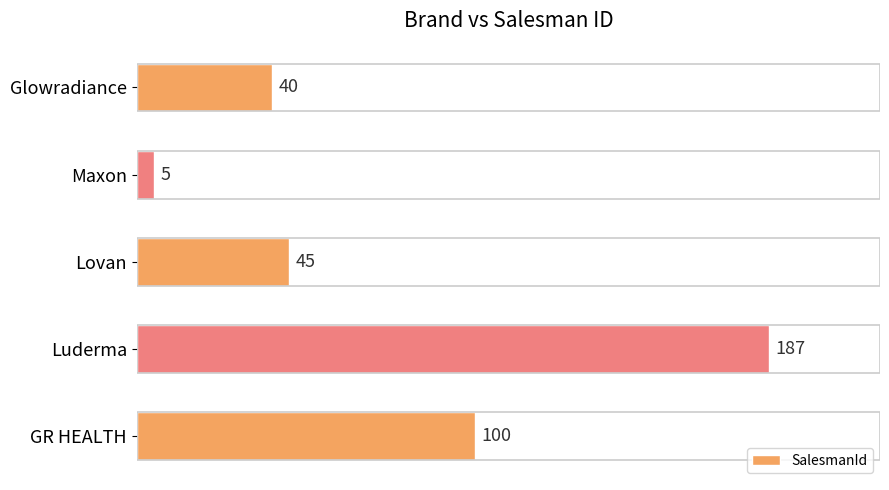

The chart shows a value of 58 at Glowradiance. True or false?

False